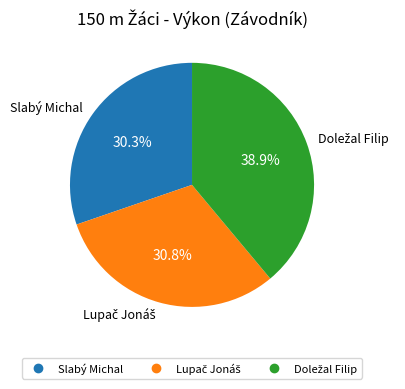

What is the smallest slice in the pie chart?

Slabý Michal